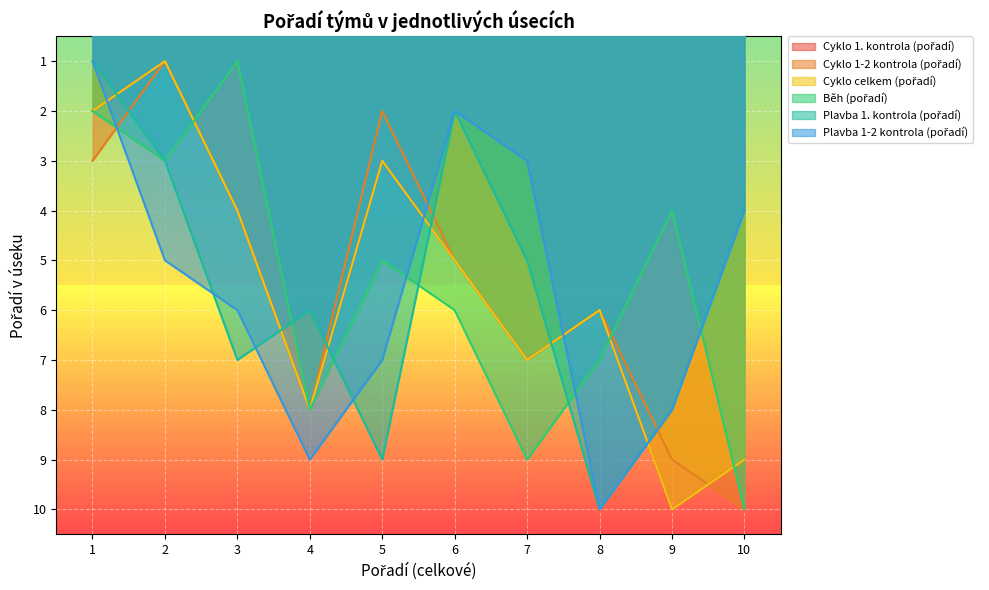

Reading left to right, transcribe all the data shown in this chart.

Cyklo 1. kontrola (pořadí): 1=2	2=1	3=4	4=8	5=3	6=5	7=7	8=6	9=10	10=9
Cyklo 1-2 kontrola (pořadí): 1=3	2=1	3=4	4=8	5=2	6=5	7=7	8=6	9=9	10=10
Cyklo celkem (pořadí): 1=2	2=1	3=4	4=8	5=3	6=5	7=7	8=6	9=10	10=9
Běh (pořadí): 1=2	2=3	3=1	4=8	5=5	6=6	7=9	8=7	9=4	10=10
Plavba 1. kontrola (pořadí): 1=1	2=3	3=7	4=6	5=9	6=2	7=5	8=10	9=8	10=4
Plavba 1-2 kontrola (pořadí): 1=1	2=5	3=6	4=9	5=7	6=2	7=3	8=10	9=8	10=4